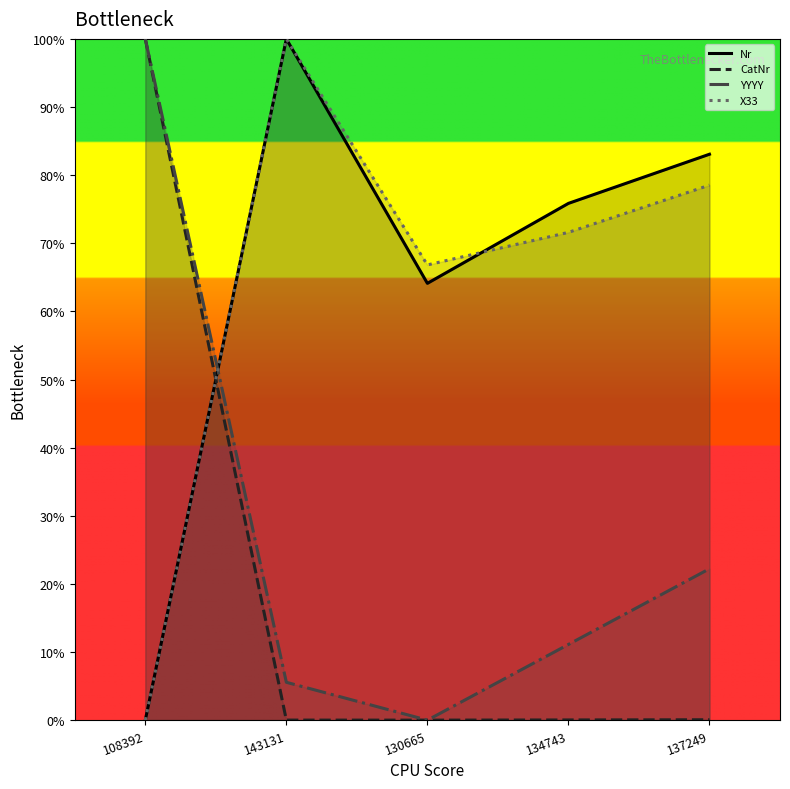

What is the value of the YYYY point at the 4th from the left?

11.1